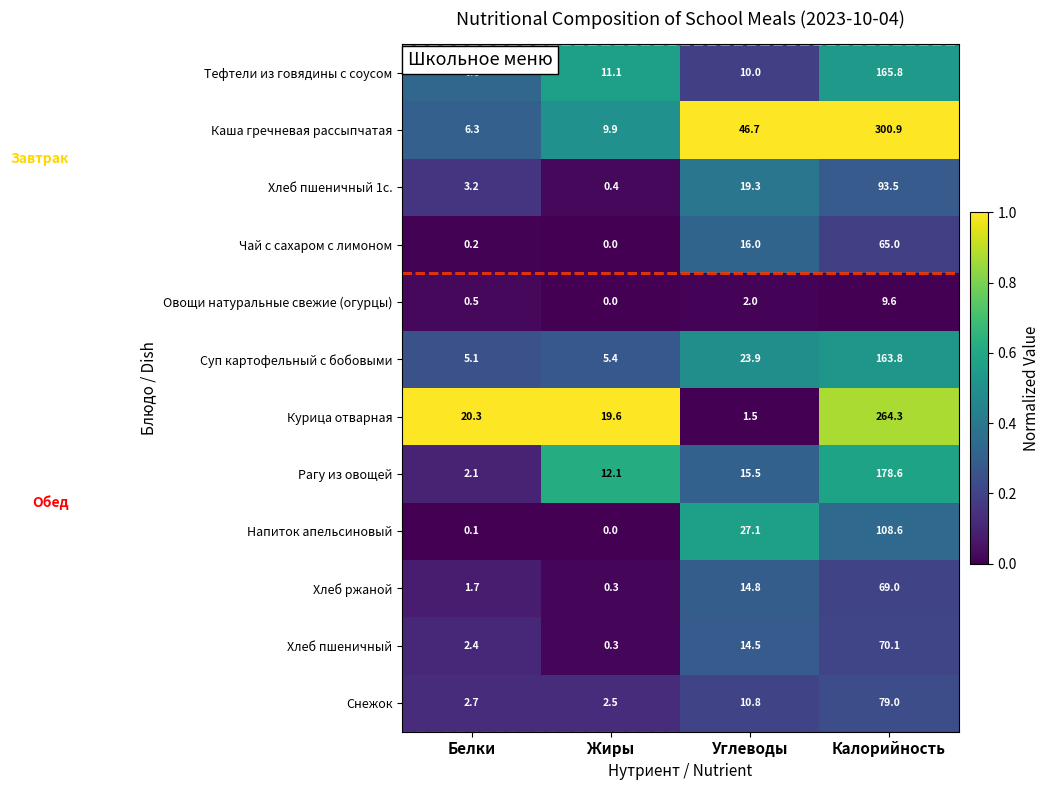

Which series has the widest spread of values?

Каша гречневая рассыпчатая